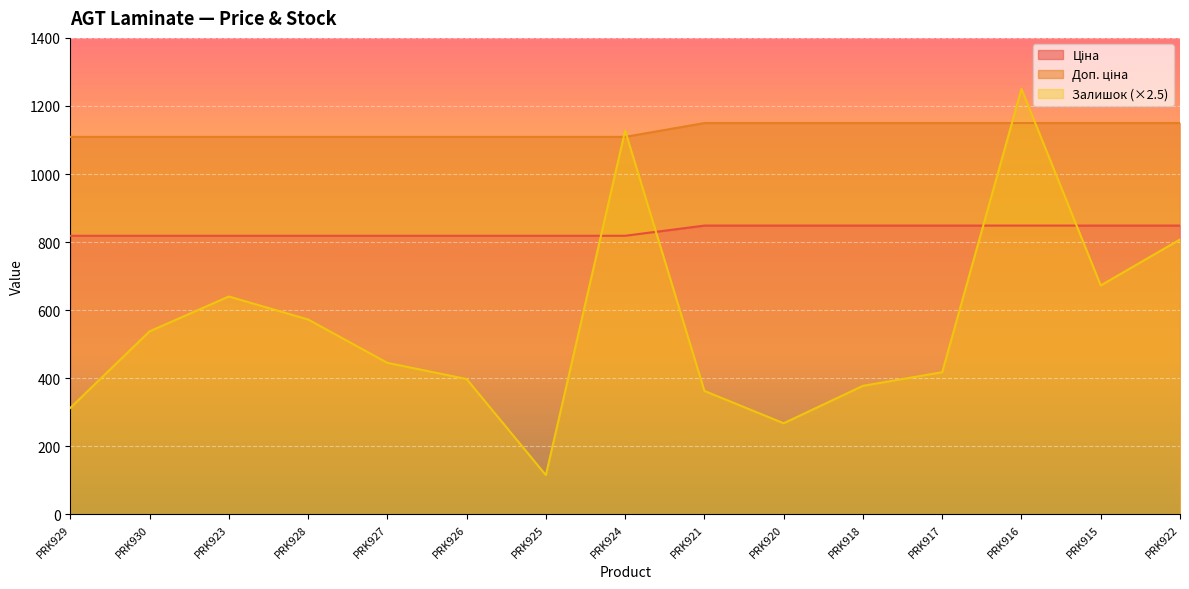

What are all the series names shown in the legend?

Ціна, Доп. ціна, Залишок